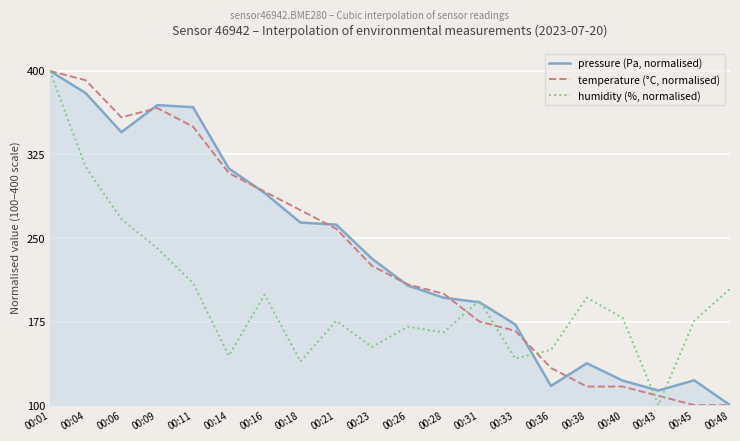

How many lines are shown in the chart?

3